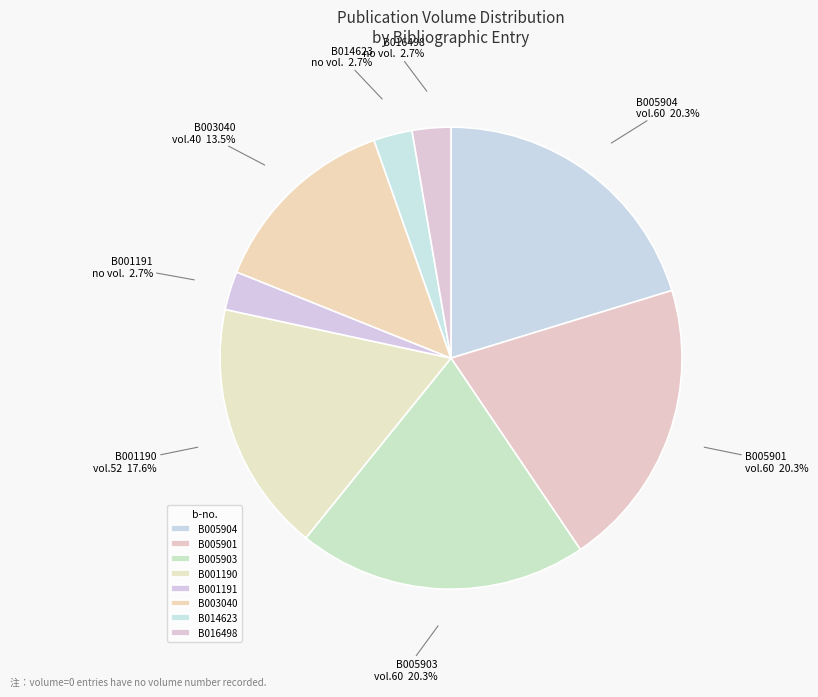

Does any single category account for the majority?

No